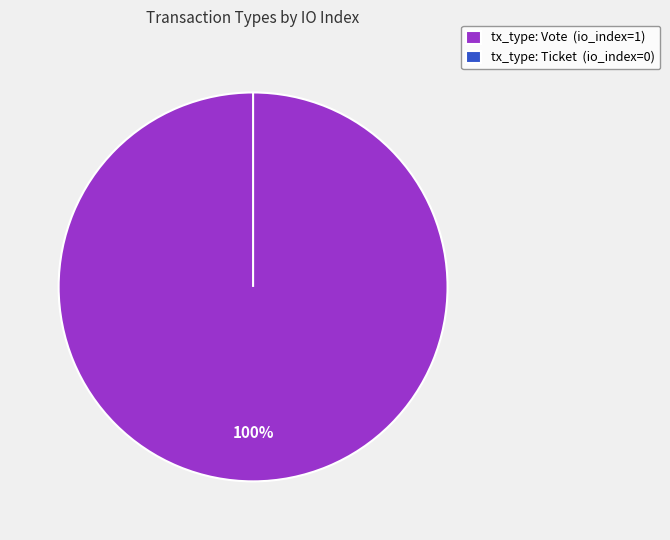

Does Vote account for over 50% of the chart?

Yes